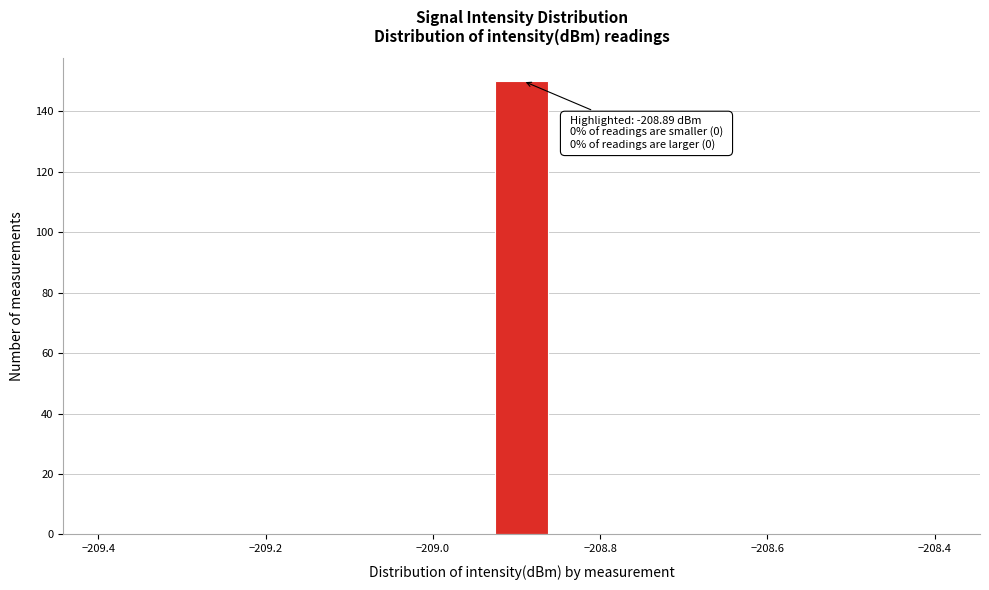

Around what value on the x-axis is the tallest bar? Give the approximate position of its centre, as read against the axis.

-208.90